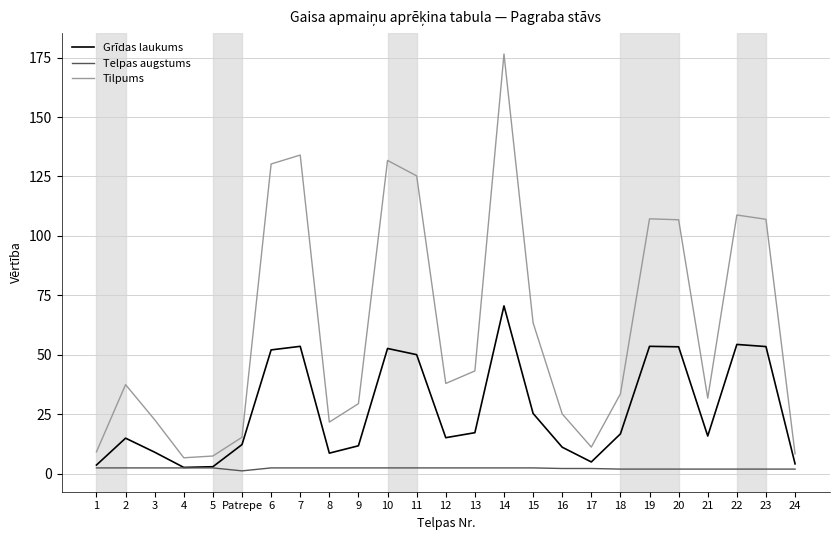

True or false: Telpas augstums and Tilpums cross at least once.

False